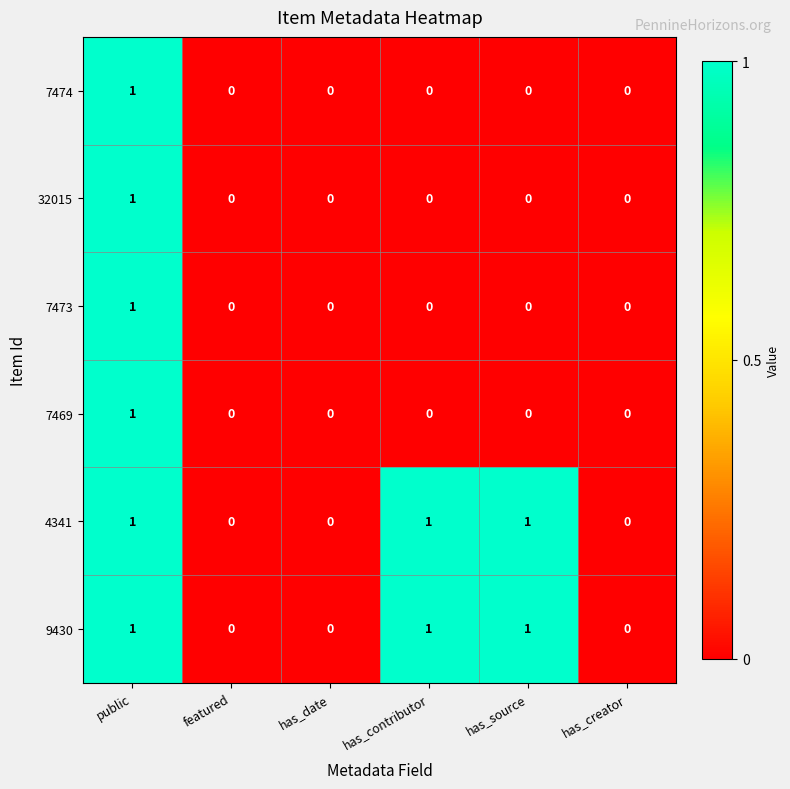

Is it true that 9430 equals 0 at featured?

True